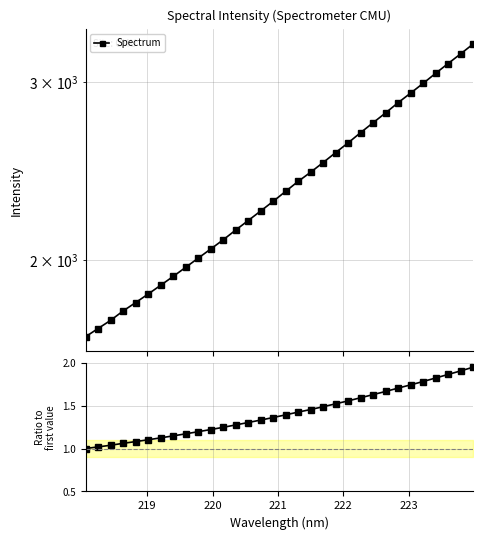

Does the chart display data point markers on the line(s)?

Yes